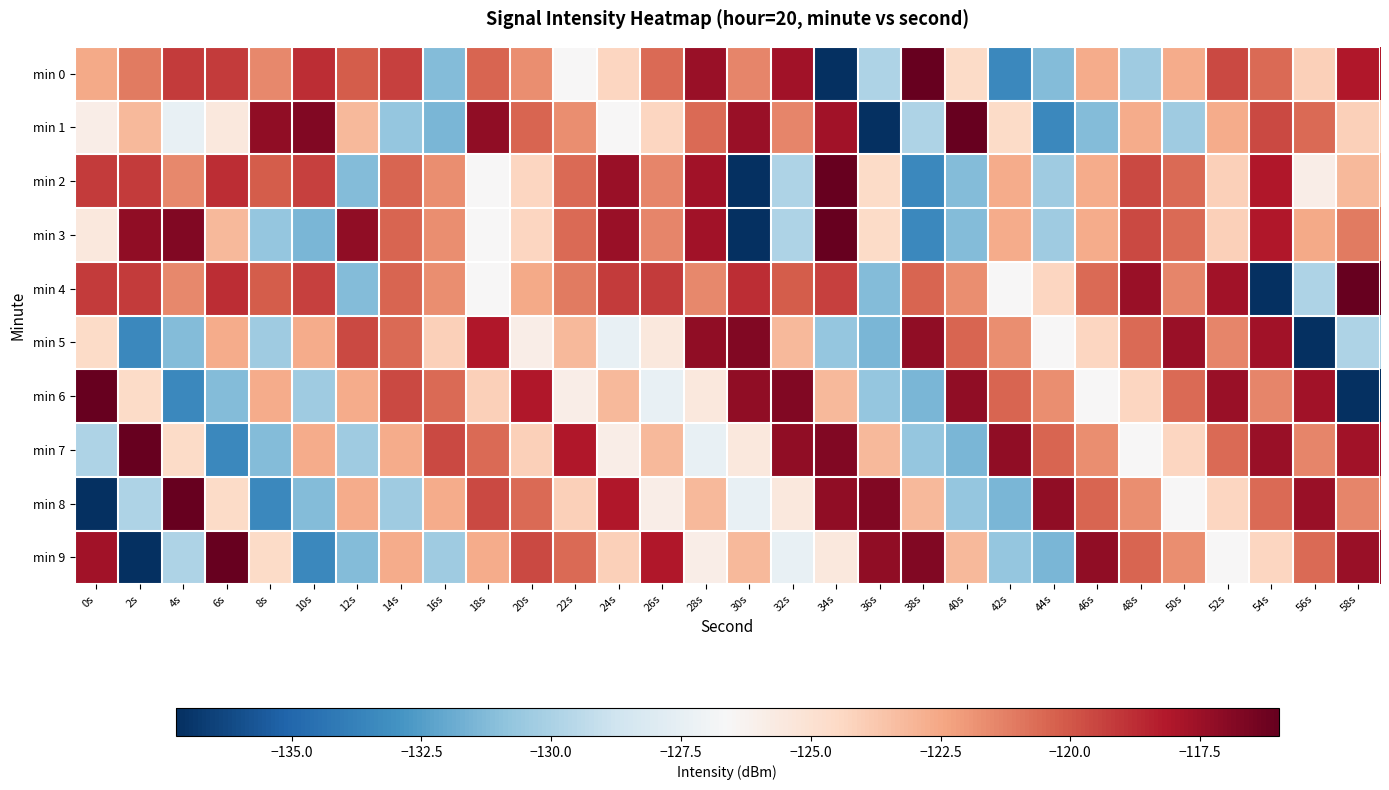

Which series changed the most between 2s and 48s?

min 9